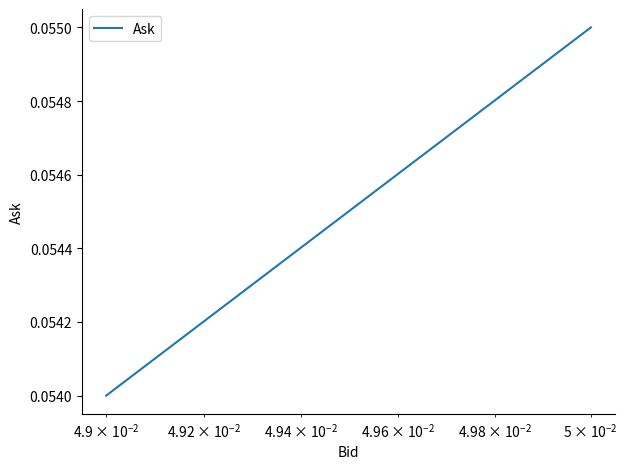

What is the sum of all values?

0.2